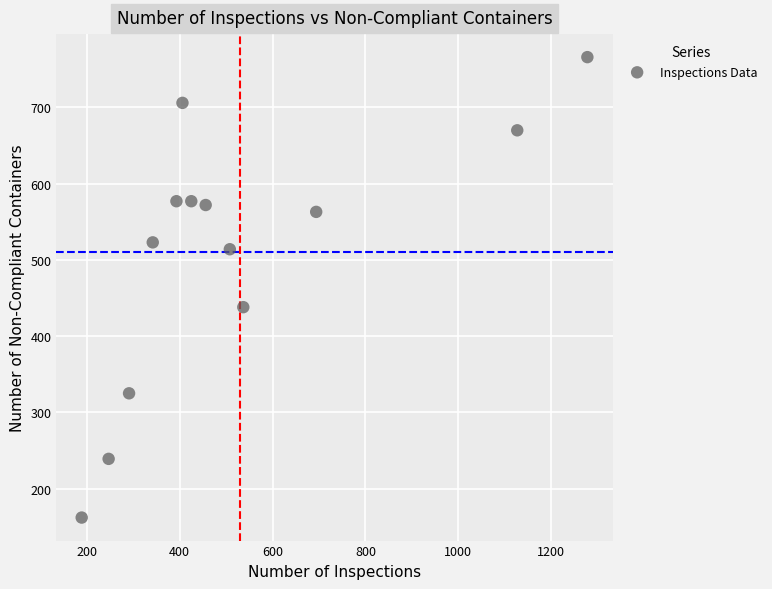

What Y value in the scatter plot is closest to 464?

438